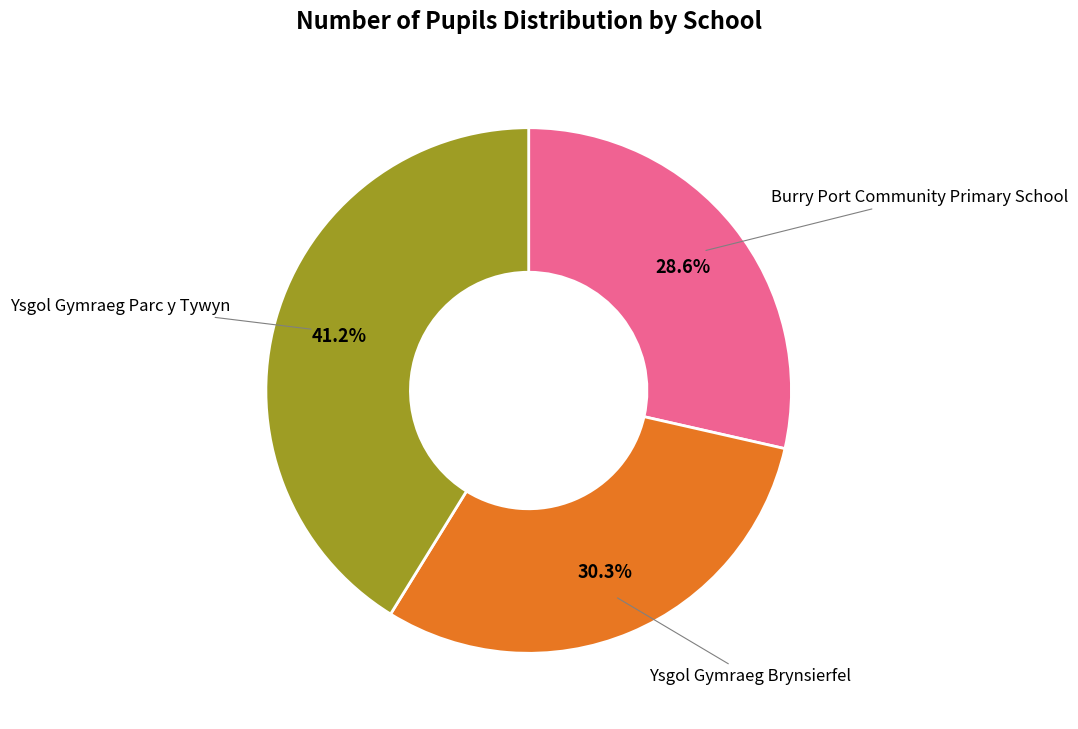

To the nearest percent, what is the difference between the largest and smallest slice percentages?

13%